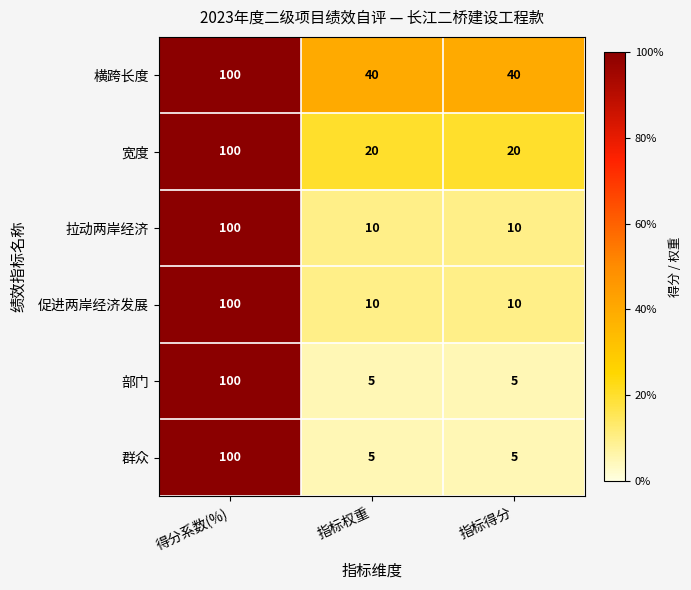

What is the difference between the highest and lowest values at 指标得分?

35